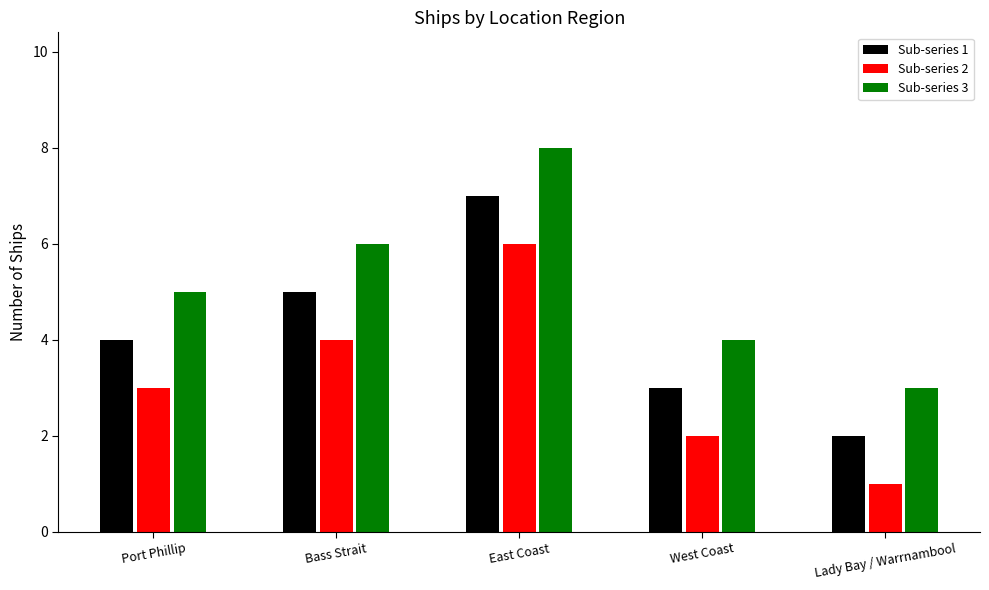

What is the greatest value displayed?

8